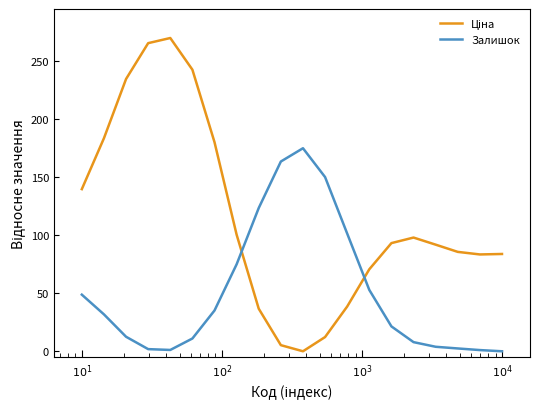

What is the difference between the maximum and minimum values in the Залишок series?

175.0